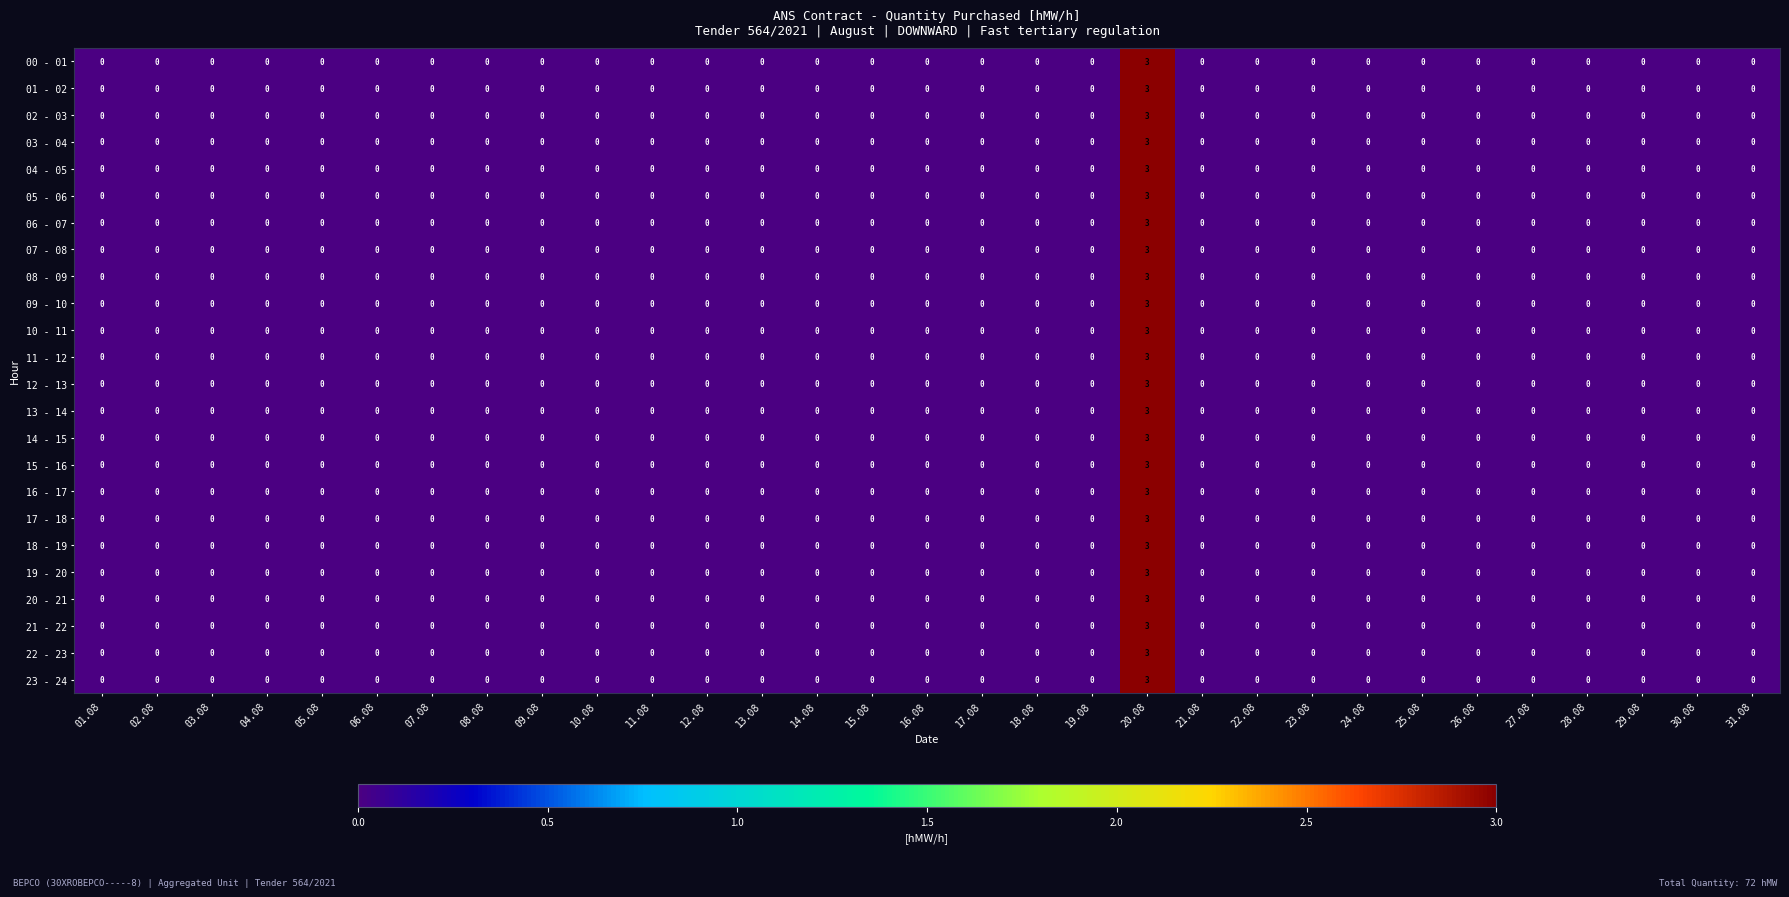

How many series are shown in this chart?

24